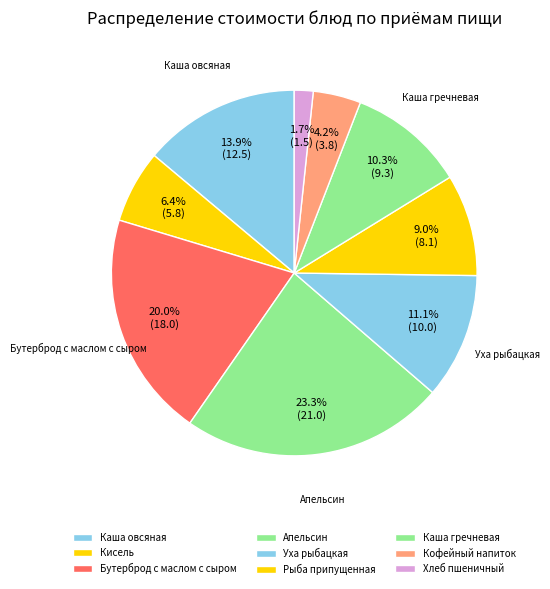

What is the largest slice in the pie chart?

Апельсин